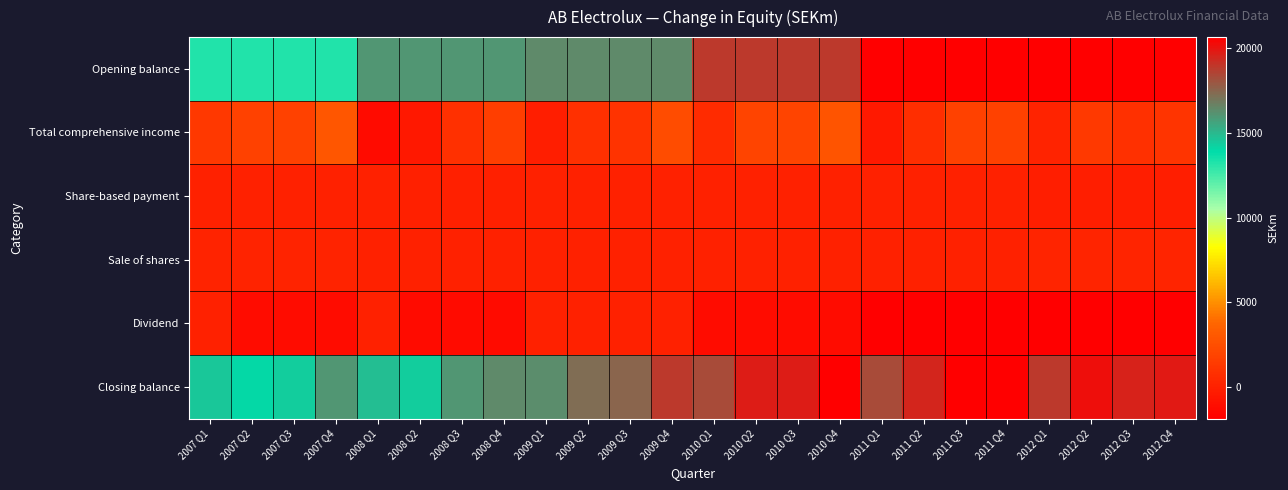

At 2009 Q3, list the series in order from smallest to largest.

Dividend, Share-based payment, Sale of shares, Total comprehensive income, Opening balance, Closing balance